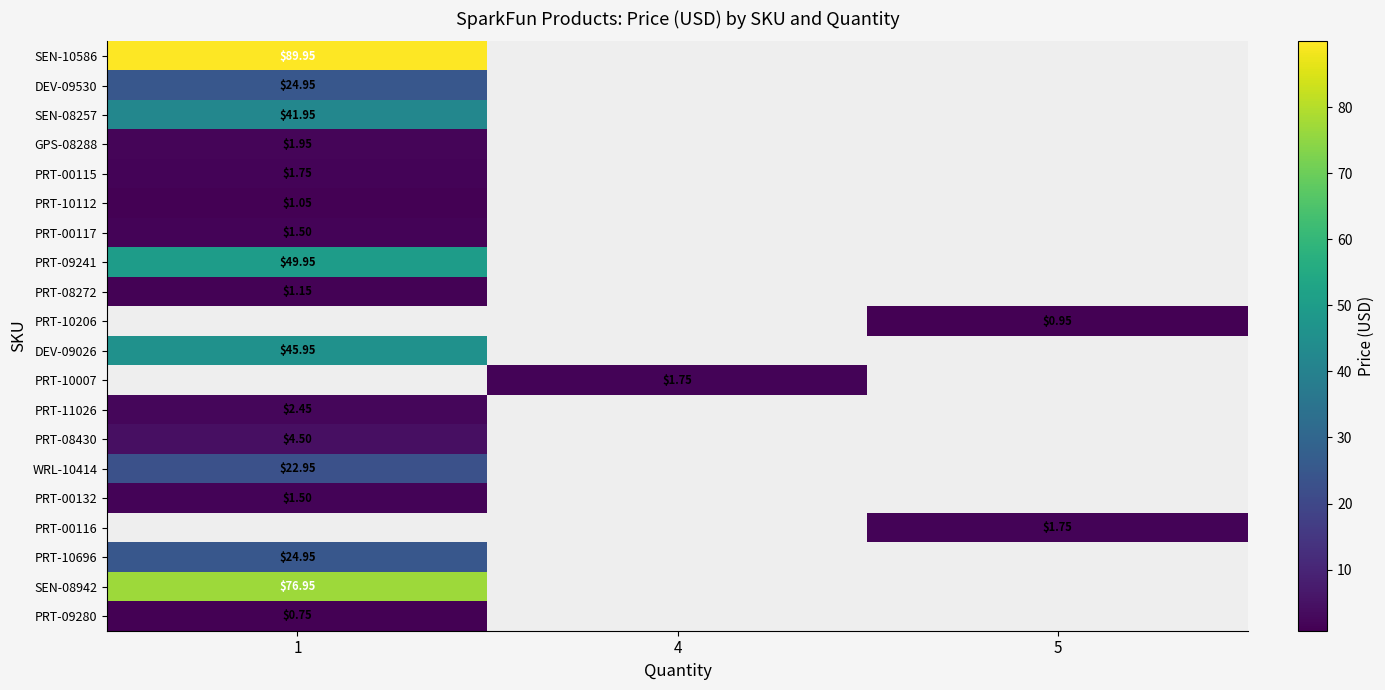

What is the smallest value displayed?

0.8